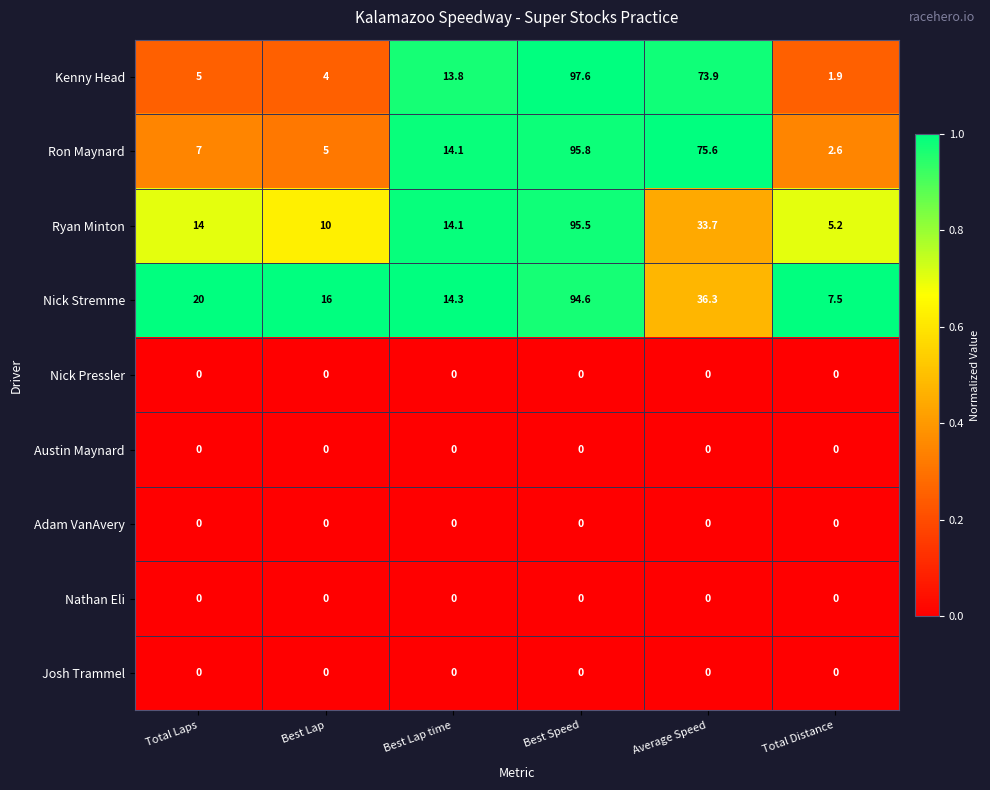

Which series has the largest range (max minus min)?

Kenny Head